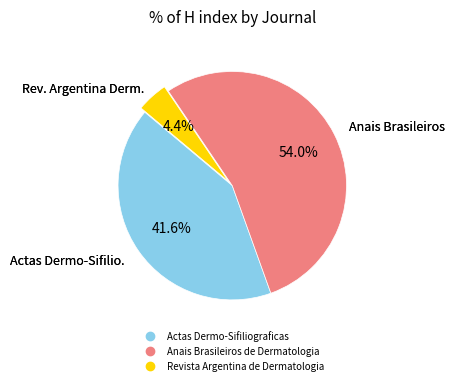

What is the largest slice in the pie chart?

Anais Brasileiros de Dermatologia